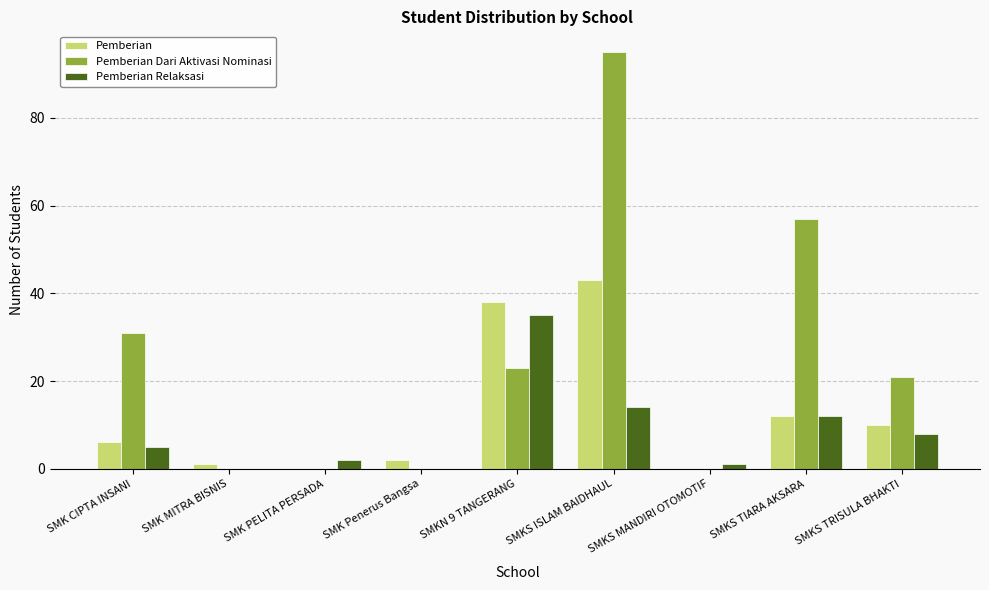

Count the number of categories in the chart.

9